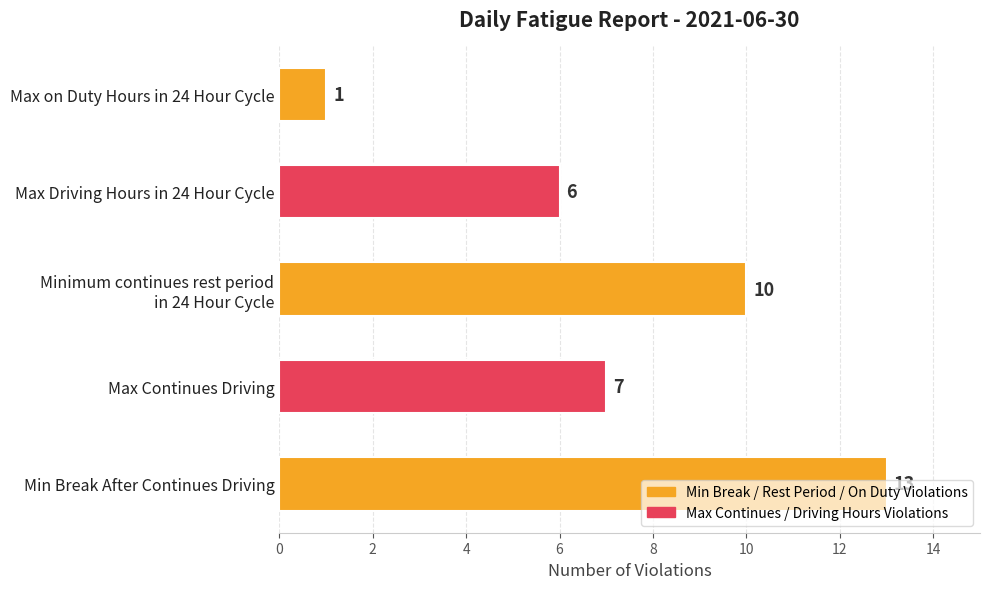

Which has a higher value, Max Continues Driving or Max on Duty Hours in 24 Hour Cycle?

Max Continues Driving